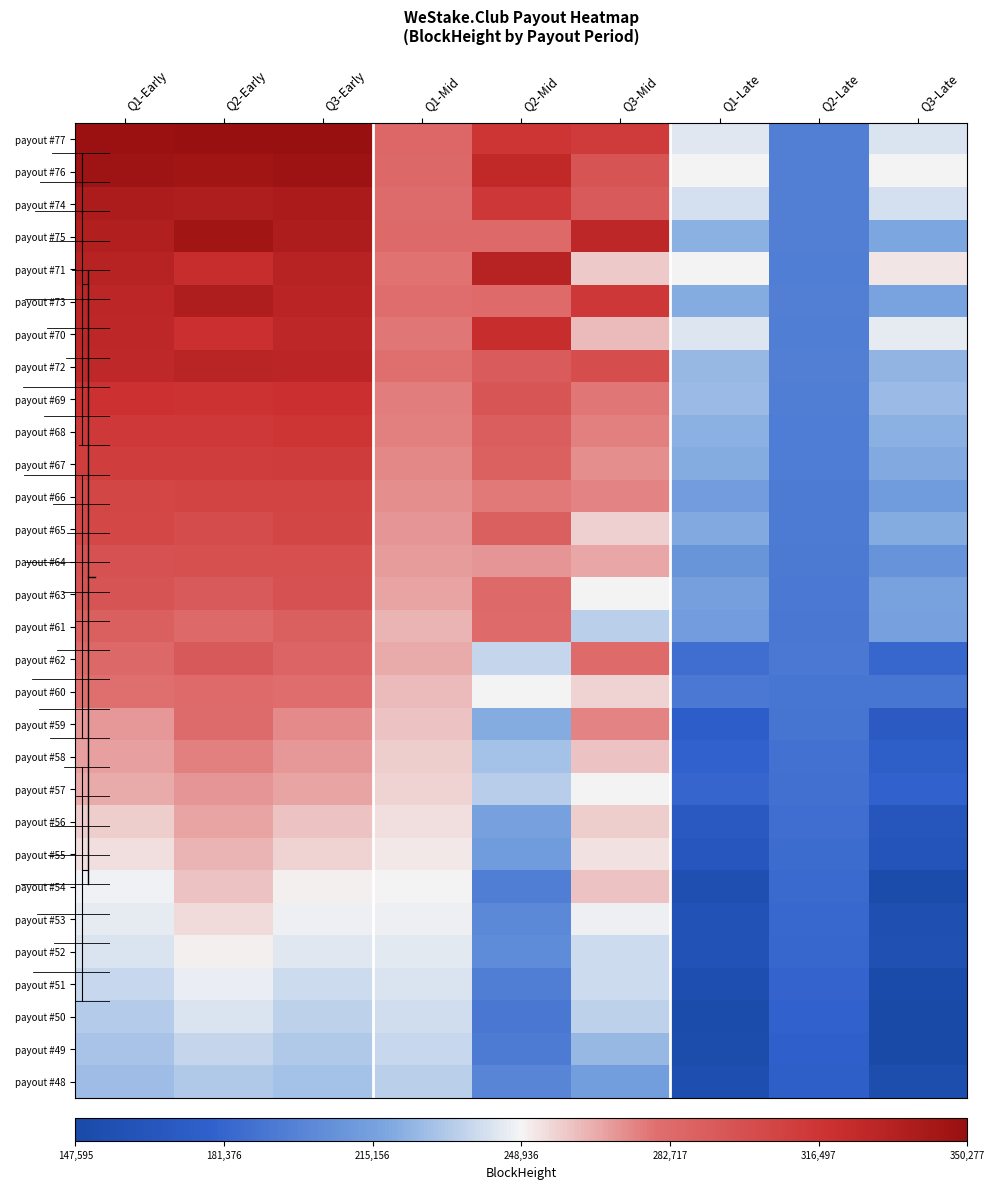

Which category has the highest value across all series?

Q2-Early